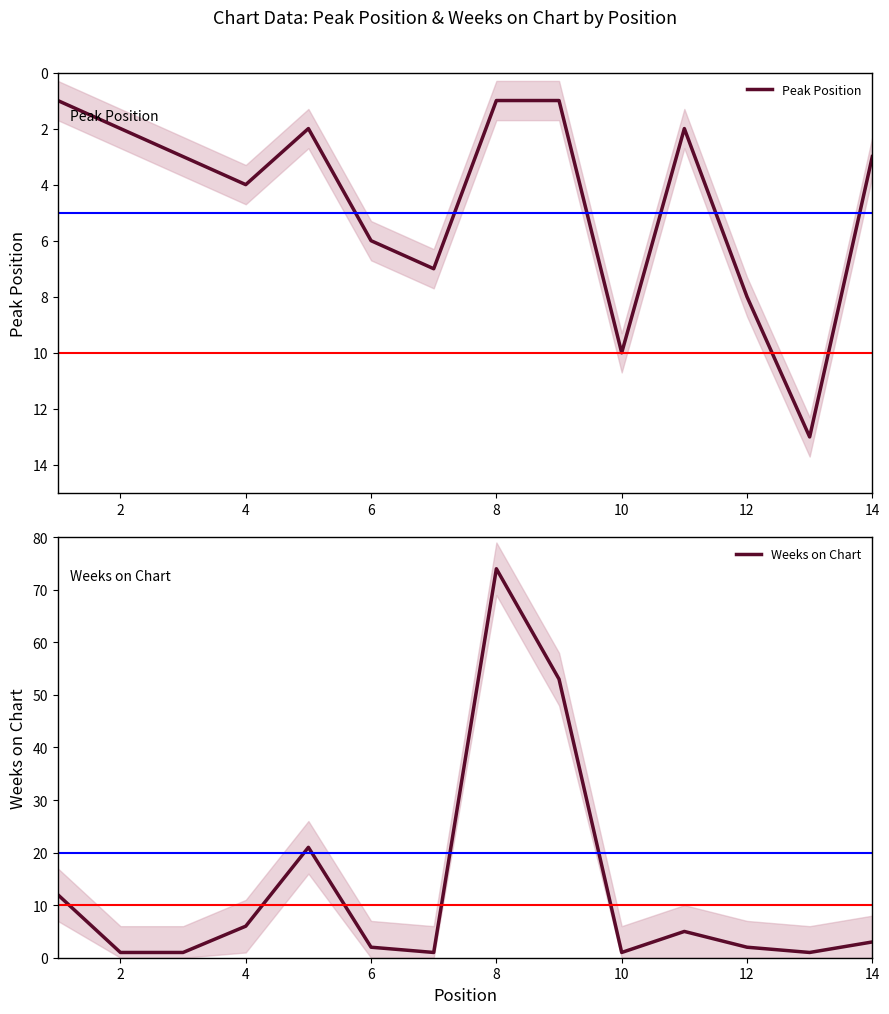

How many times do Weeks on Chart and Peak Position cross each other?

7